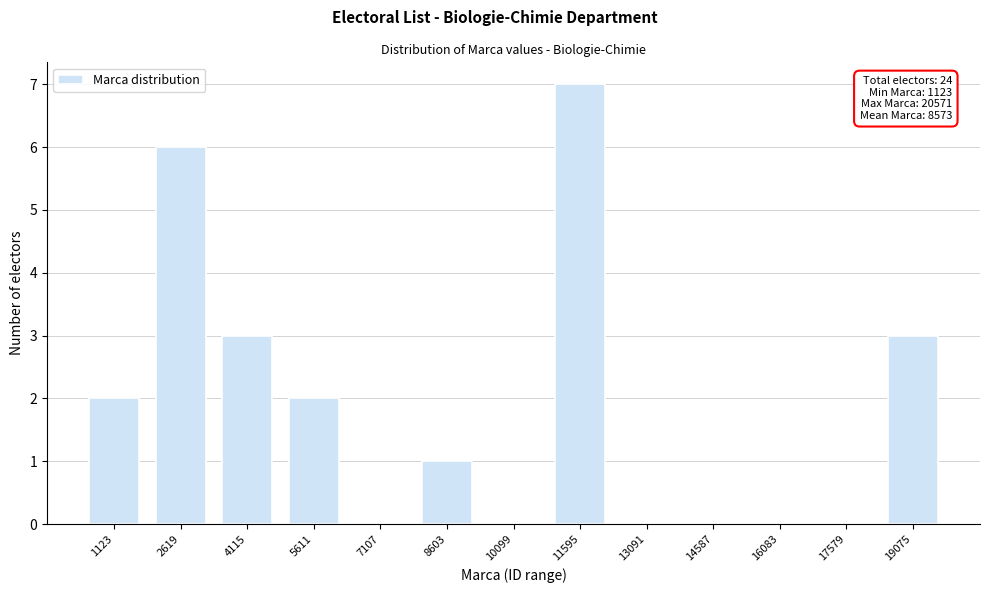

Reading left to right, what are all the values shown in this chart?

1123=2	2619=6	4115=3	5611=2	7107=0	8603=1	10099=0	11595=7	13091=0	14587=0	16083=0	17579=0	19075=3